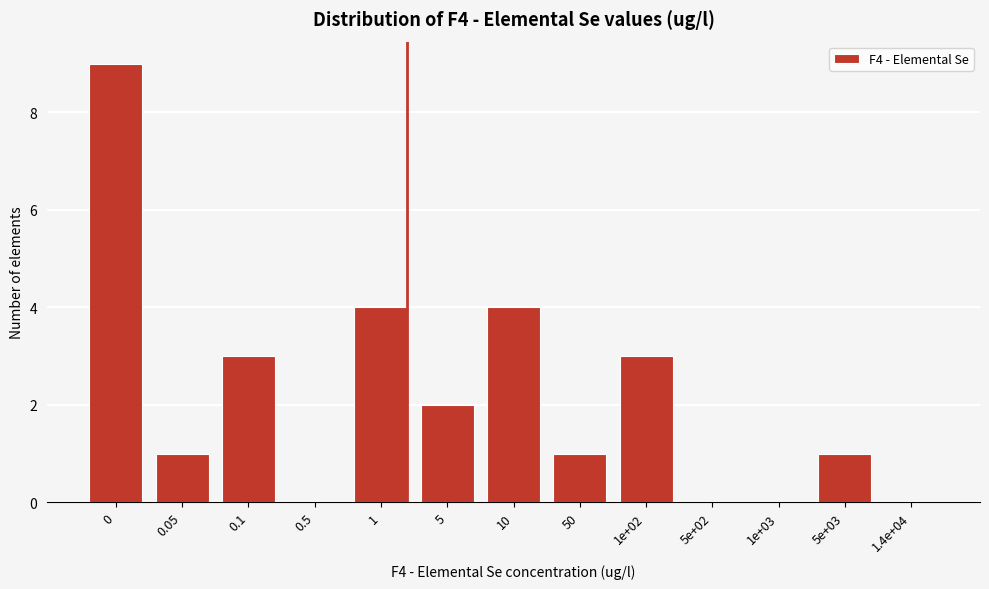

Reading left to right, extract all data points from this chart.

0=9	0.05=1	0.1=3	0.5=0	1=4	5=2	10=4	50=1	1e+02=3	5e+02=0	1e+03=0	5e+03=1	1.4e+04=0